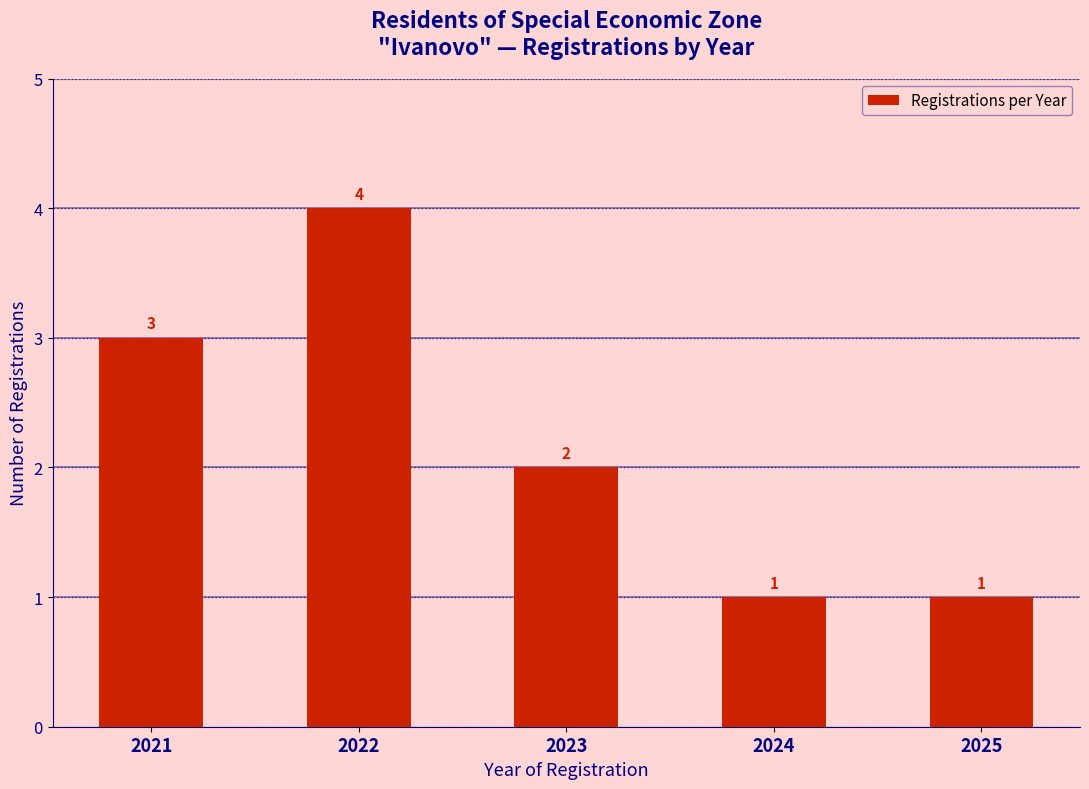

What is the difference between the second highest and second lowest values?

2